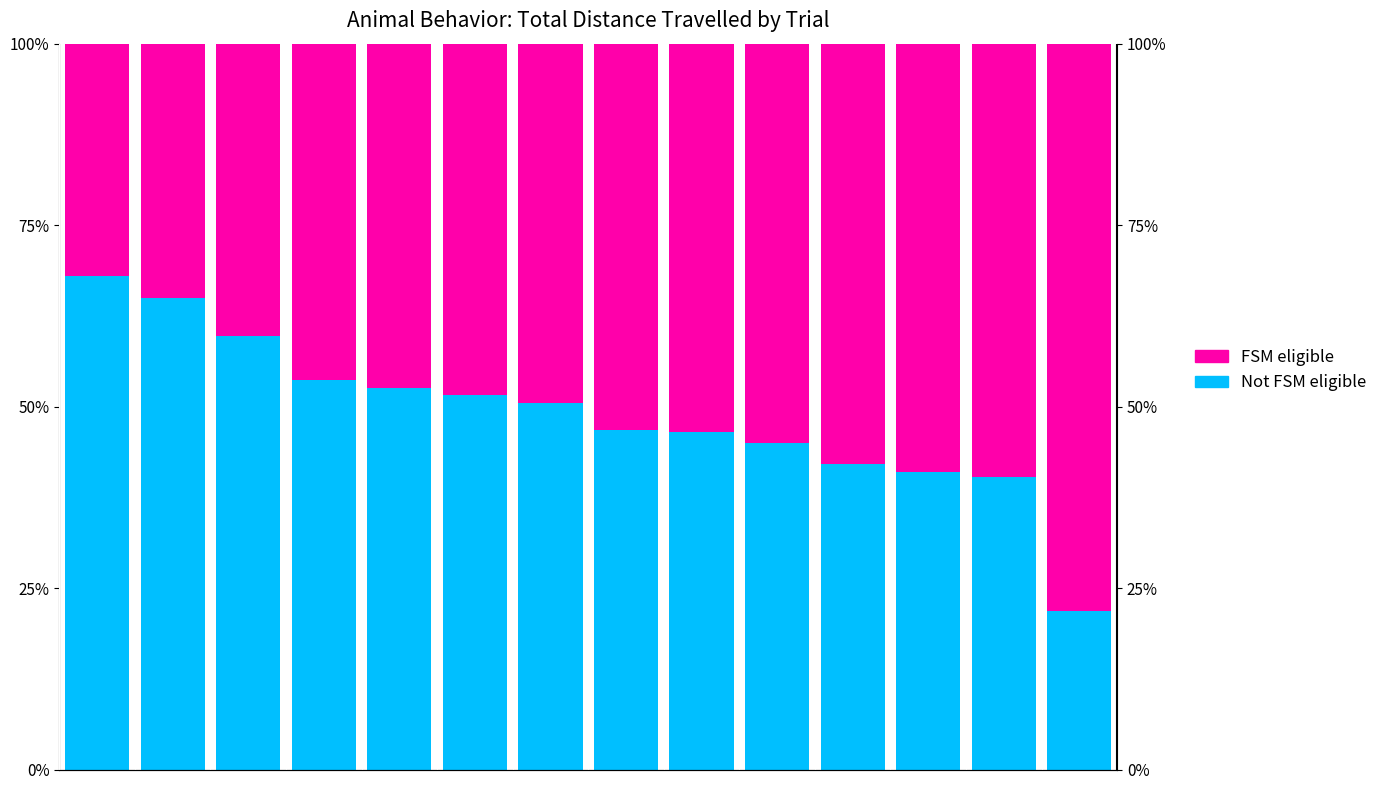

At which category is the sum across all series the highest?

9